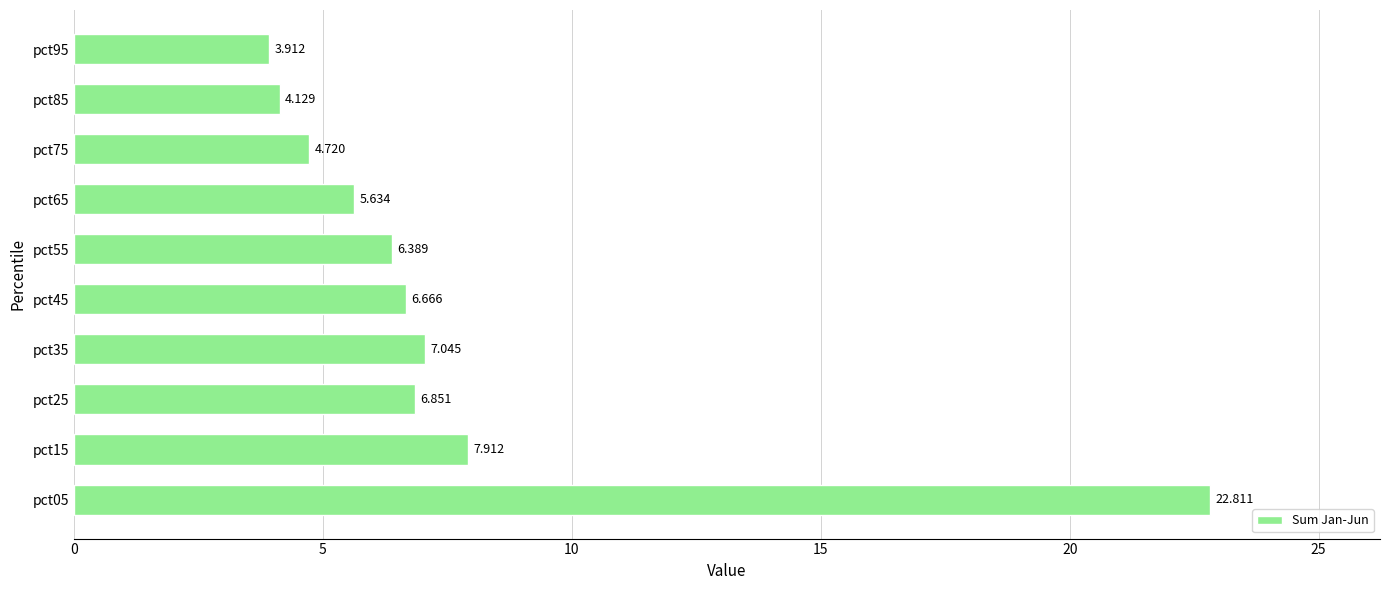

List the labels in order of value, largest first.

pct05, pct15, pct35, pct25, pct45, pct55, pct65, pct75, pct85, pct95